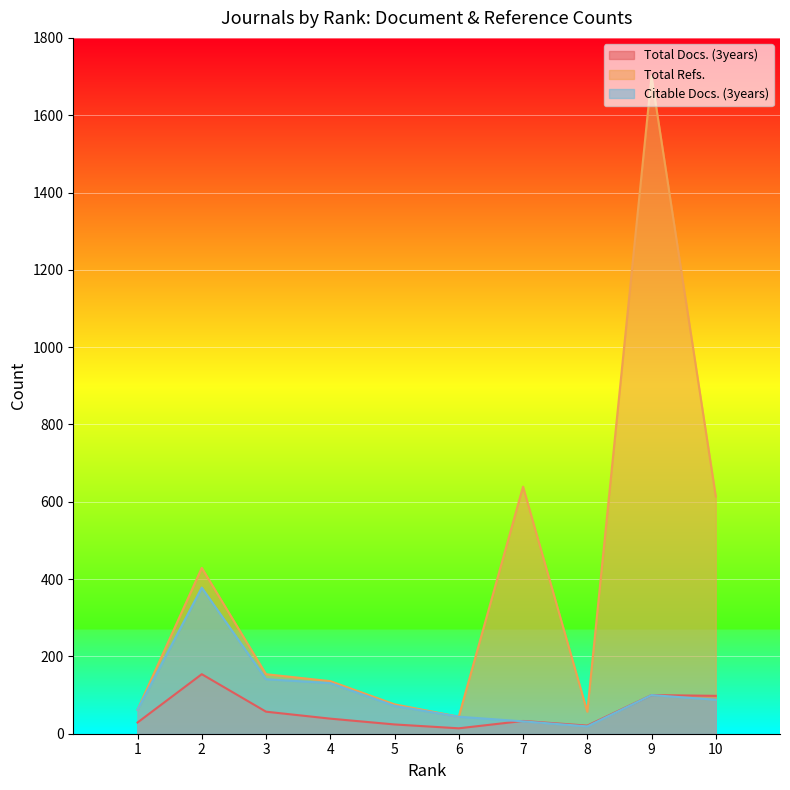

How many lines are shown in the chart?

3